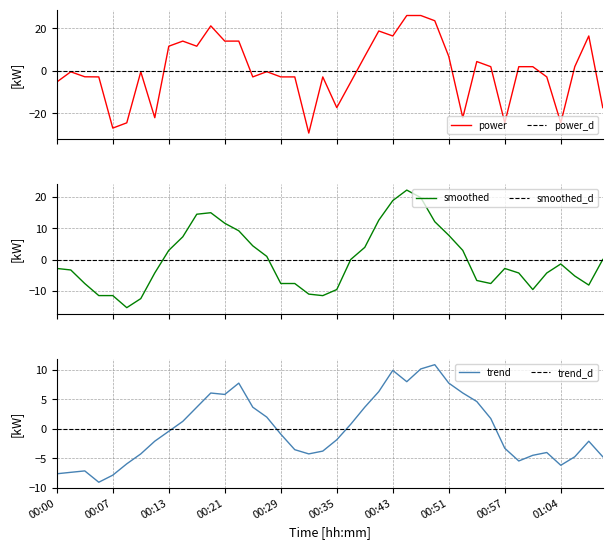

List the series in order of their peak value, highest first.

power, smoothed, trend, power_d, smoothed_d, trend_d